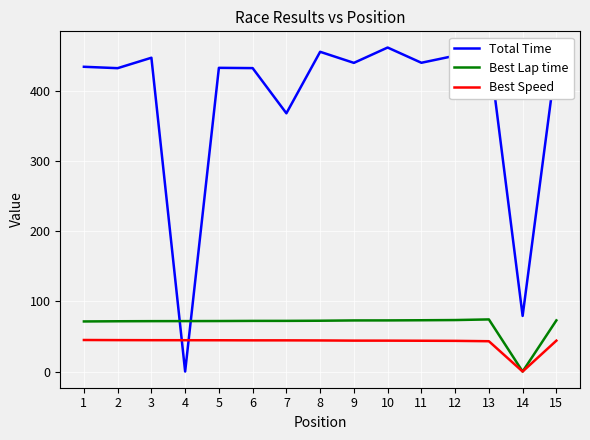

What is the sum of the Total Time values at 3 and 8?

902.5